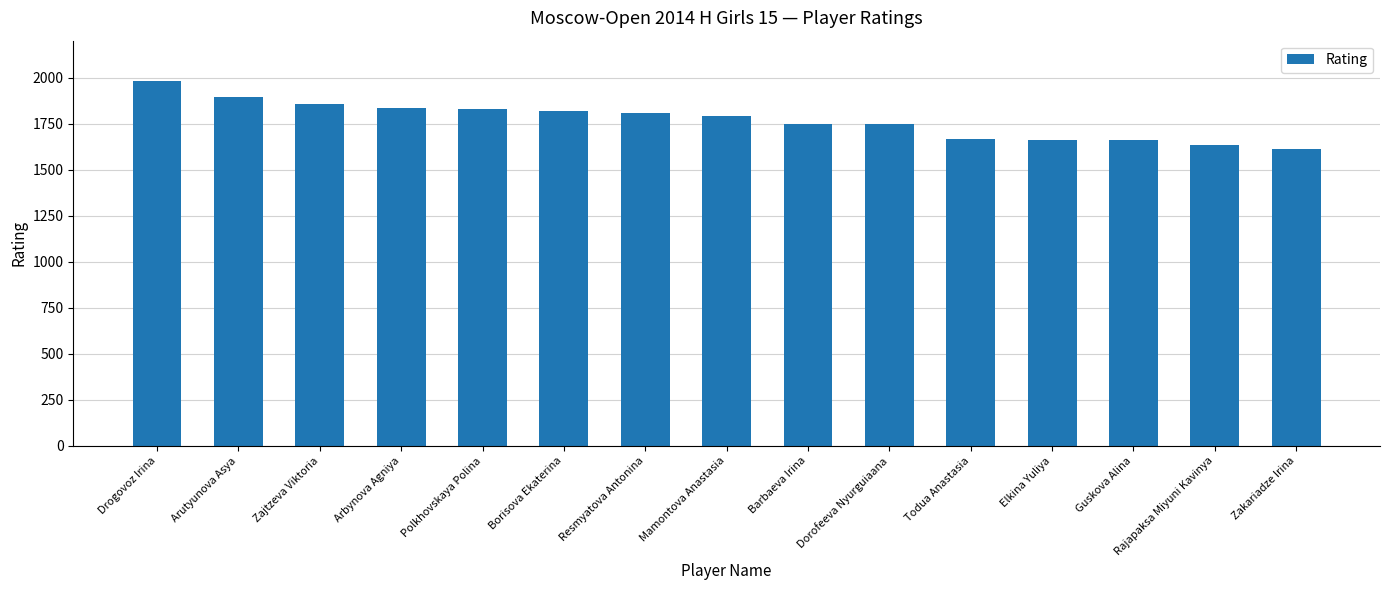

What position from the left is Mamontova Anastasia?

8